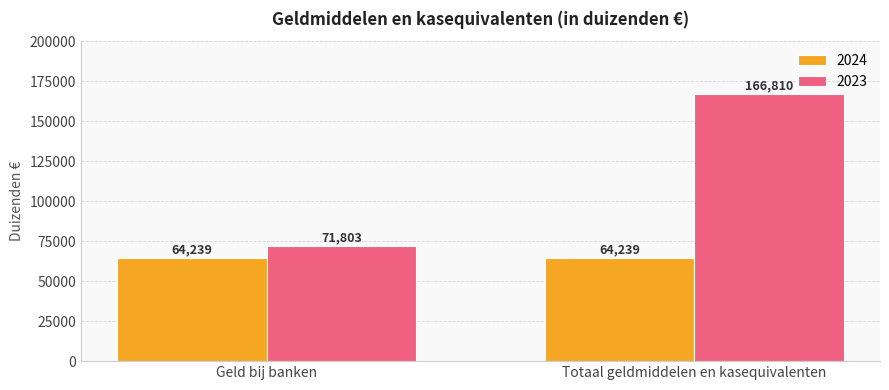

At which label is 2023 closest to 119306?

Geld bij banken